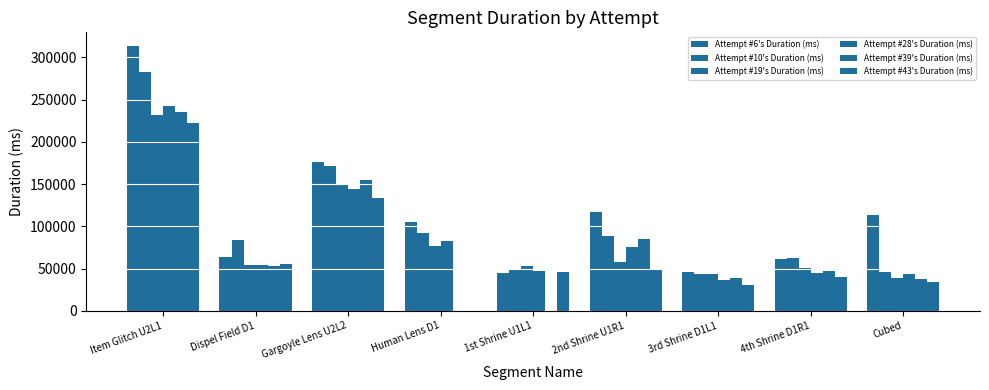

Does the chart contain stacked bars?

No